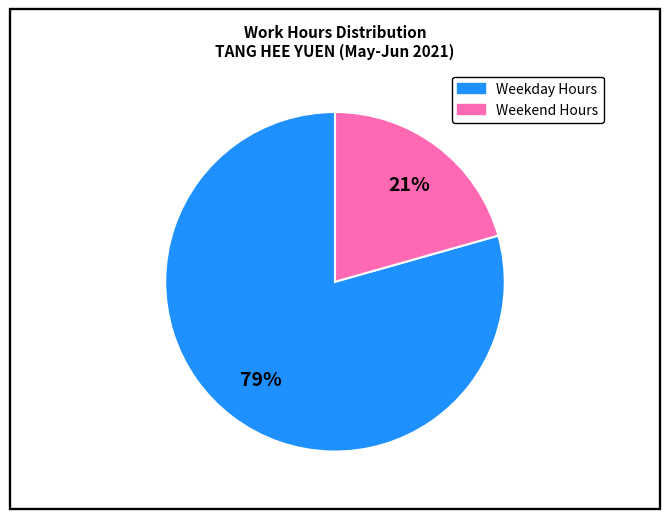

To the nearest percent, what is the average slice percentage?

50%